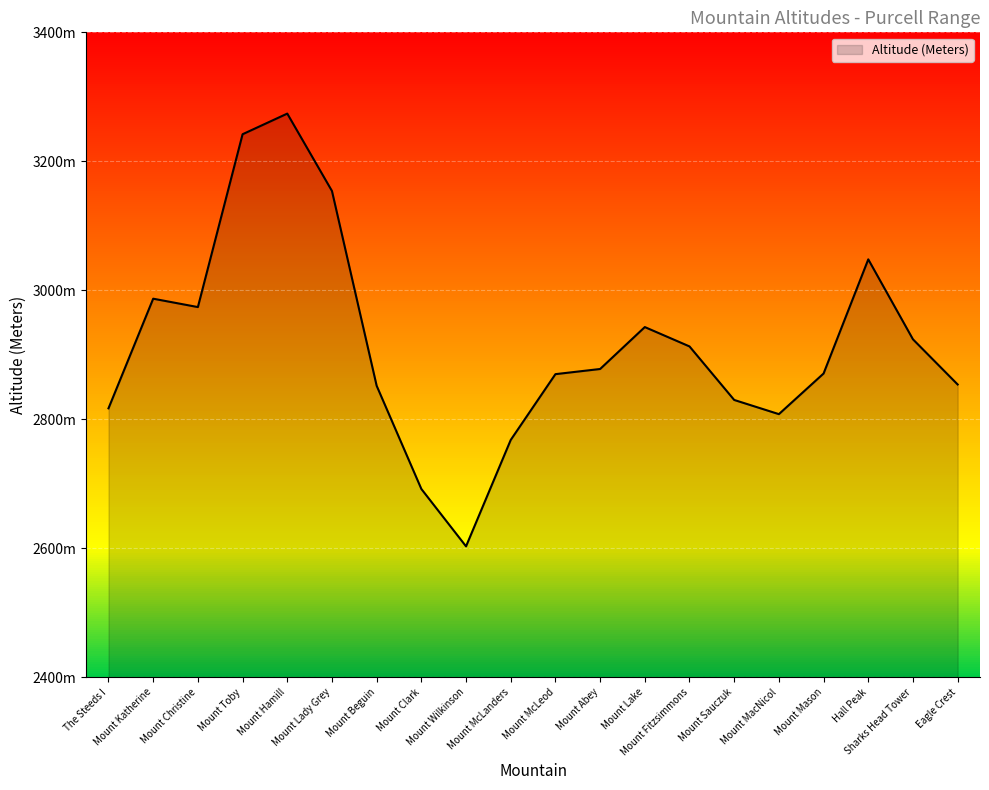

How many interior local valleys (lower than both neighbors) does the data have?

3